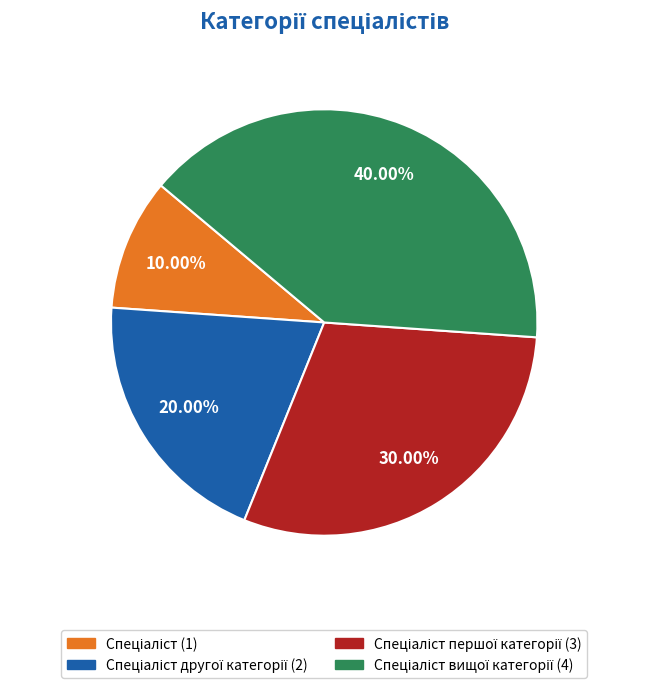

Does any single category account for the majority?

No